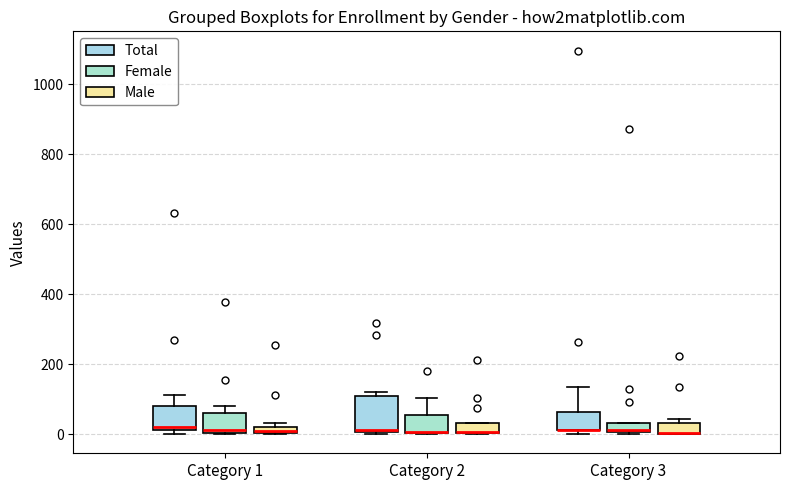

Where is the lower edge of the box for Category 2 (Female) on the y-axis? The values are not printed on the chart, so give them approximately, as read against the axis.

0